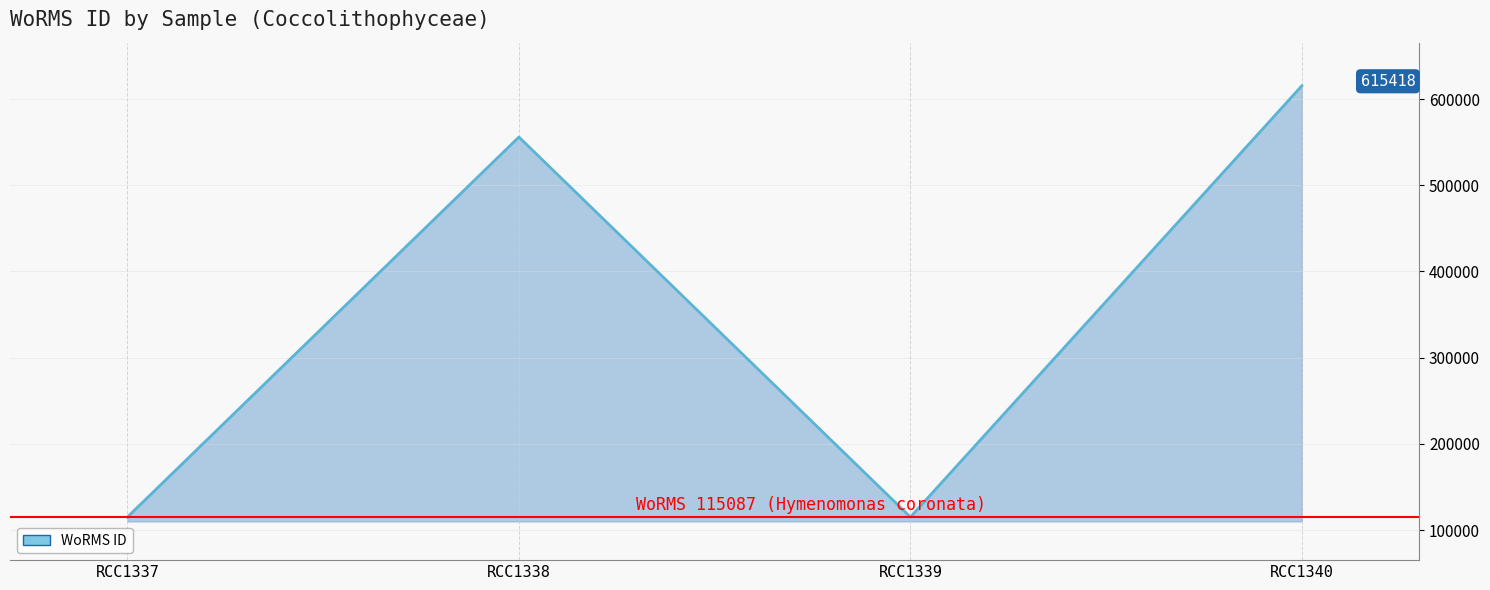

At which category does the data reach its first local valley?

RCC1339